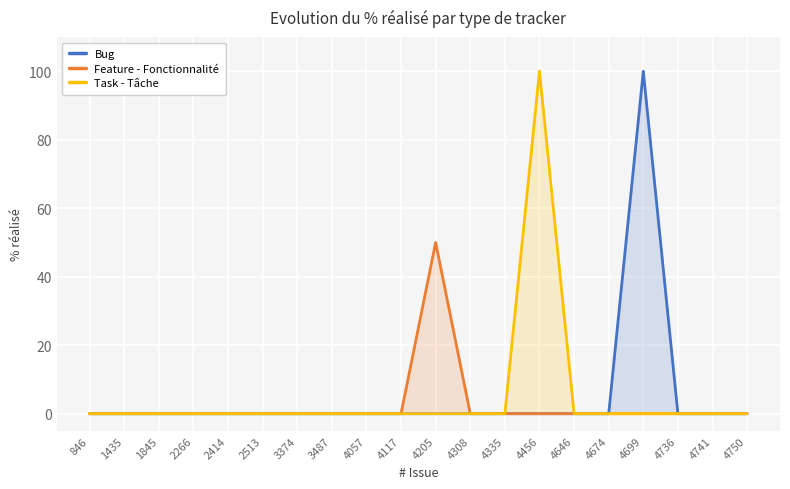

Is it true that Feature - Fonctionnalité equals -31 at 4674?

False